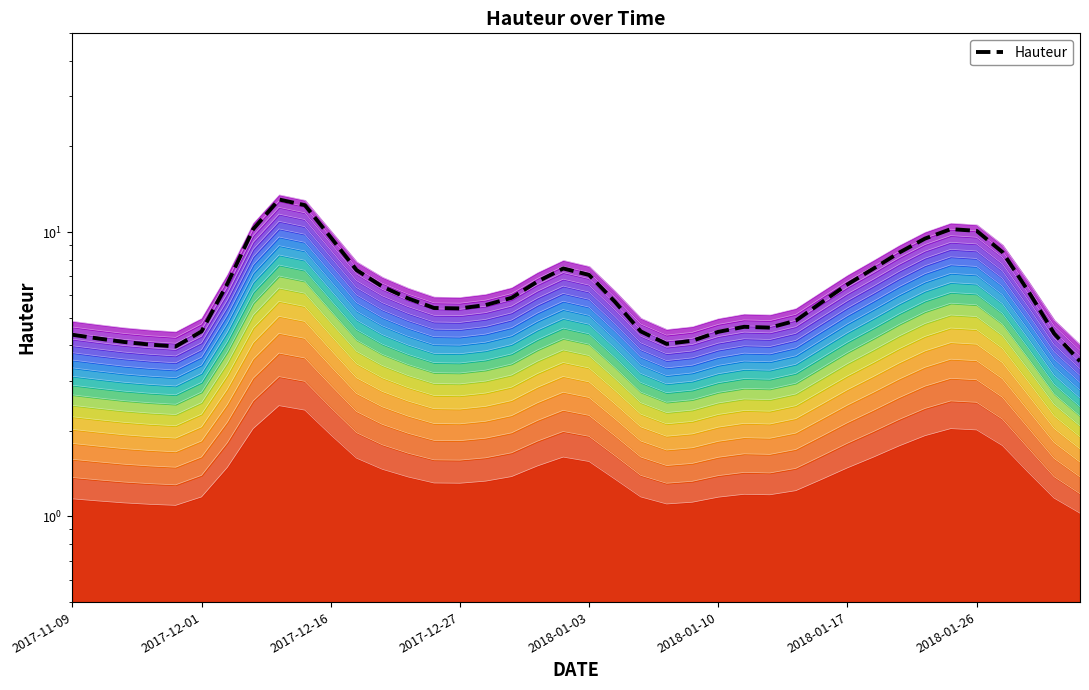

What is the change in value from 15 to 22?

-0.9